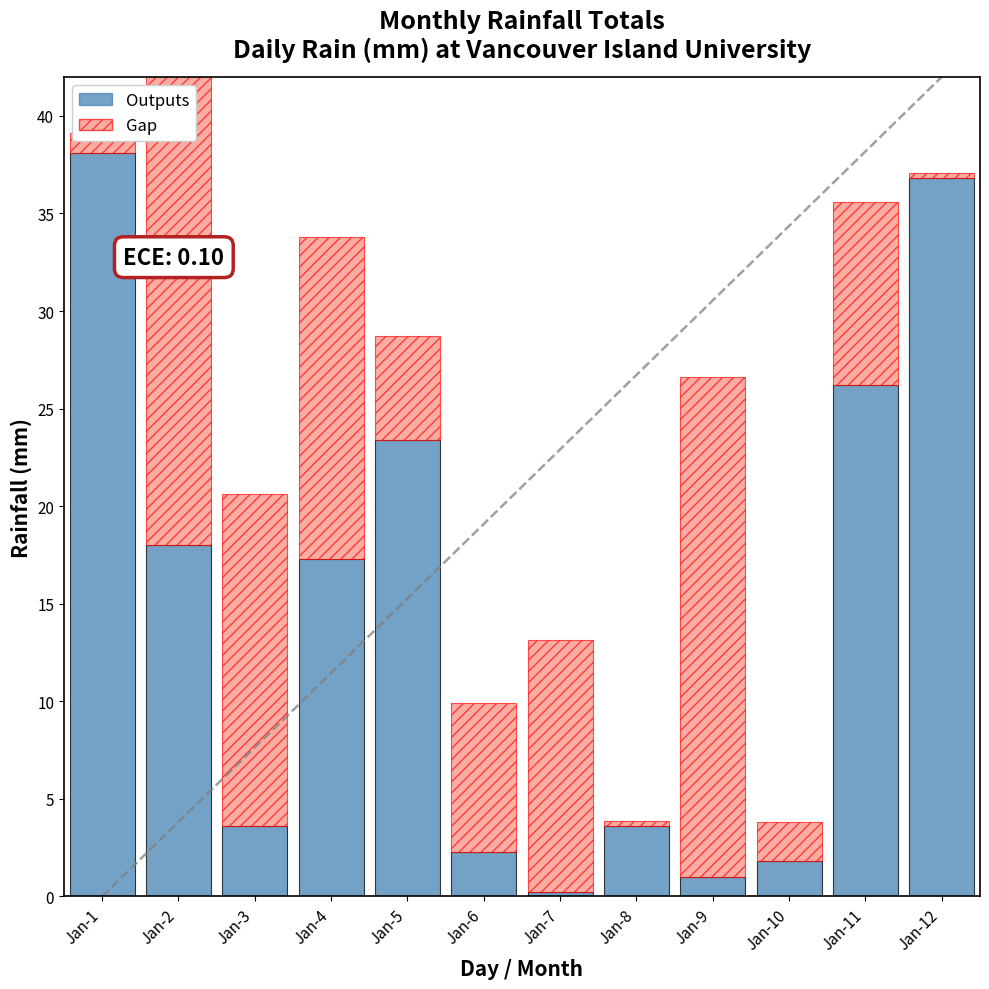

What is the sum of the Outputs values at Jan-5 and Jan-3?

27.0